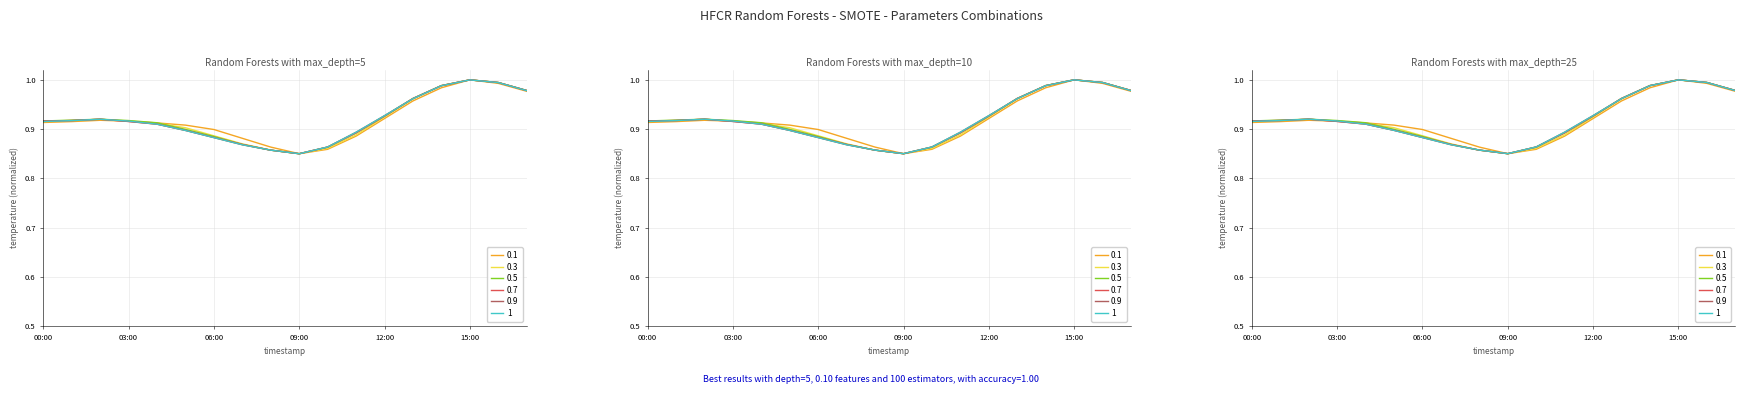

Reading right to left, transcribe all the data shown in this chart.

17:00=1.0	16:00=1.0	15:00=1.0	14:00=1.0	13:00=1.0	12:00=0.9	11:00=0.9	10:00=0.9	09:00=0.8	08:00=0.9	07:00=0.9	06:00=0.9	05:00=0.9	04:00=0.9	03:00=0.9	02:00=0.9	01:00=0.9	00:00=0.9